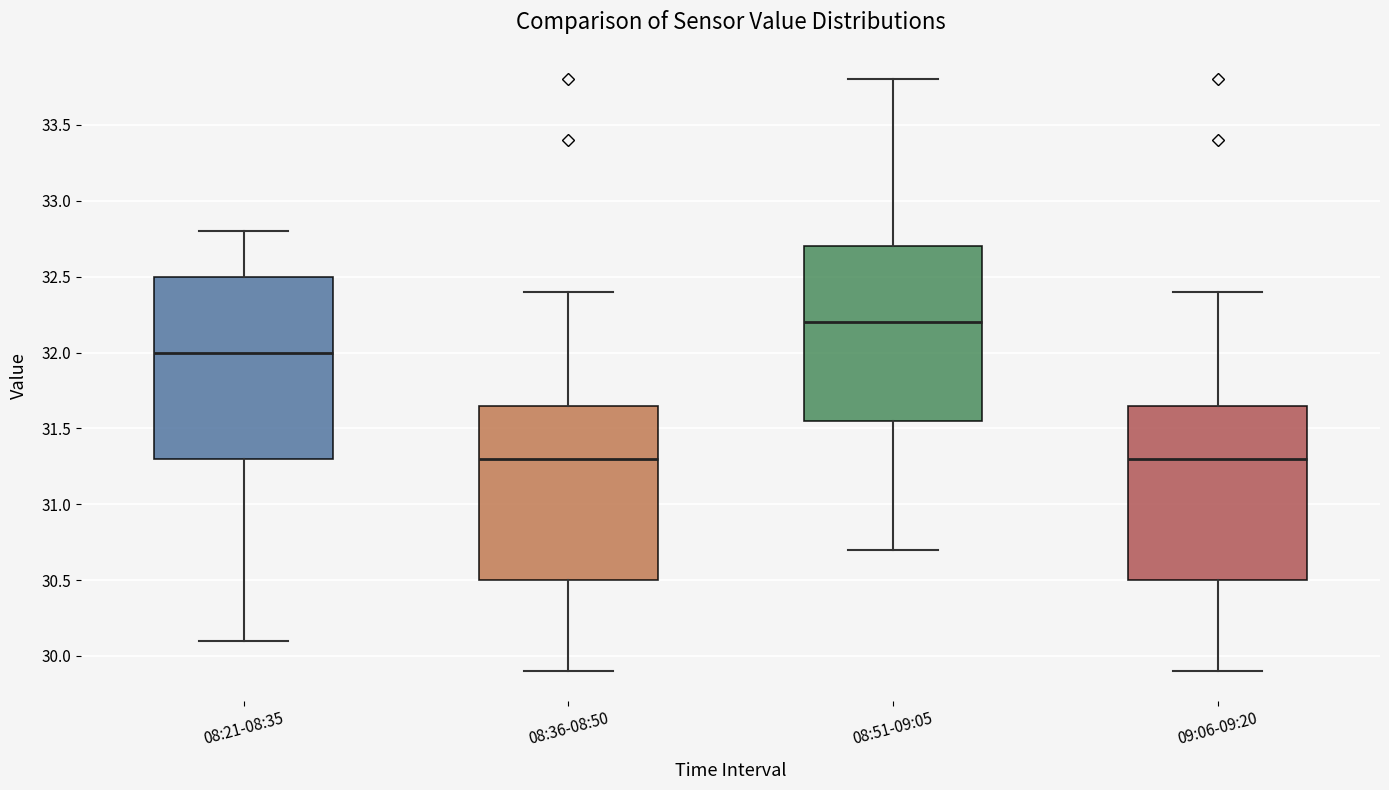

Reading left to right, transcribe this box plot: for each box, give where its median line is, the range the box spans, and where its two whiskers end, as read against the y-axis. The values are not printed on the chart, so give them approximately, as read against the axis.

08:21-08:35: median 32.00, box 31.30 to 32.50, whiskers 30.10 to 32.80
08:36-08:50: median 31.30, box 30.50 to 31.65, whiskers 29.90 to 32.40
08:51-09:05: median 32.20, box 31.55 to 32.70, whiskers 30.70 to 33.80
09:06-09:20: median 31.30, box 30.50 to 31.65, whiskers 29.90 to 32.40